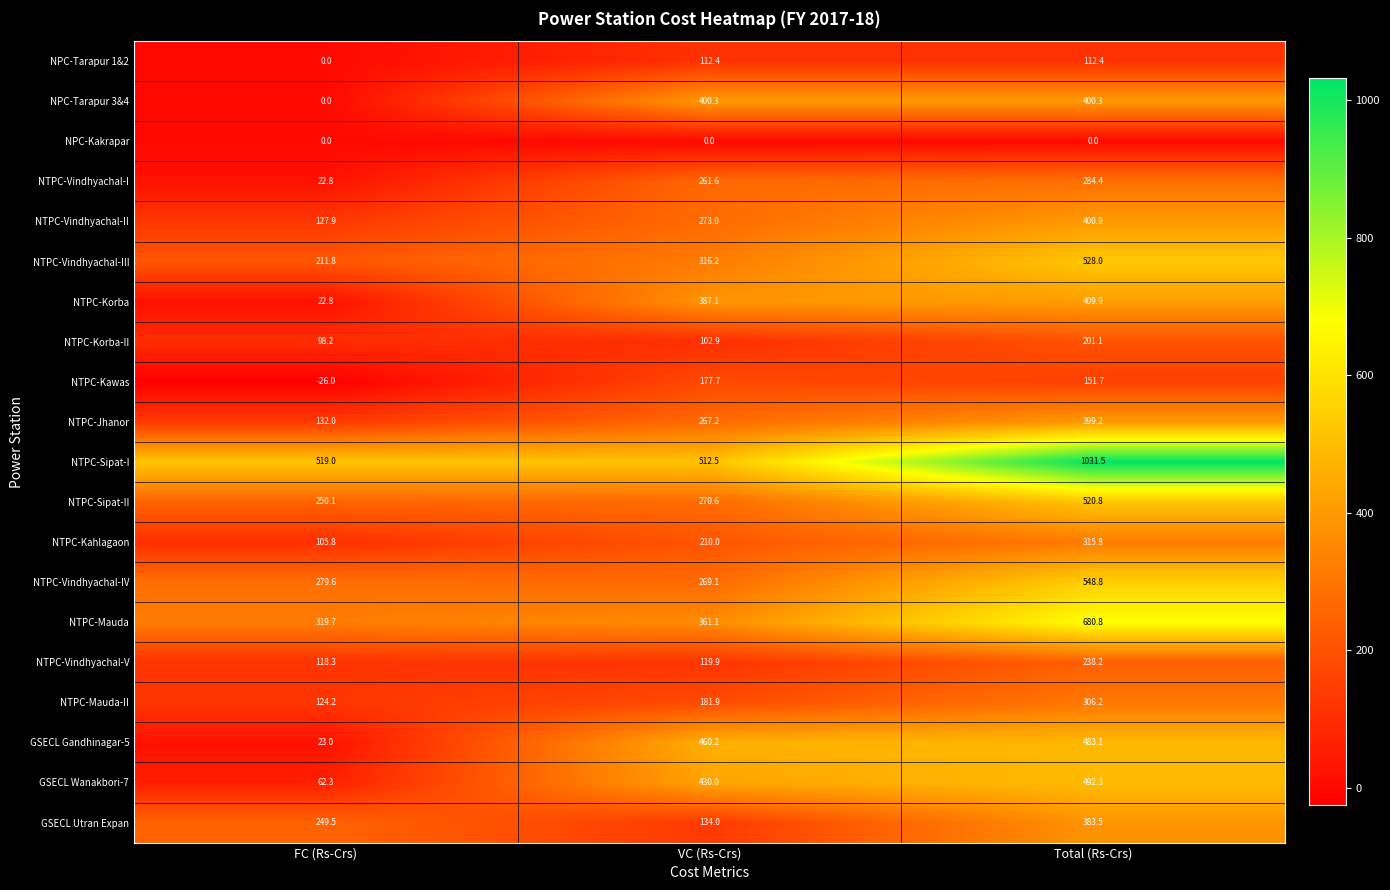

What is the difference between the second highest and minimum values in the NTPC-Kawas series?

177.7